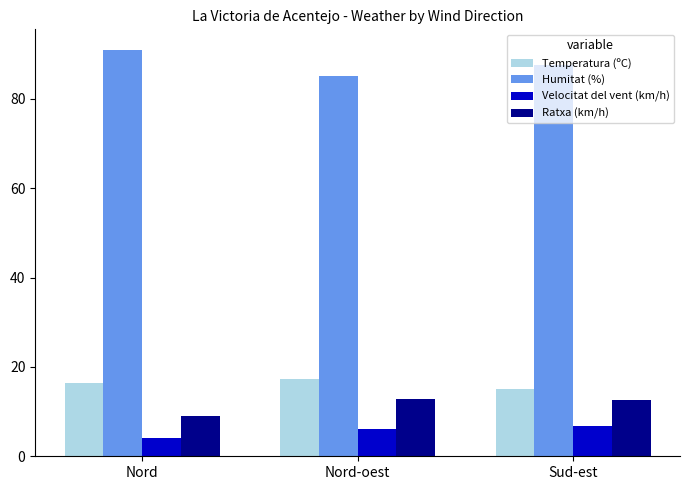

Which category has the highest value across all series?

Nord